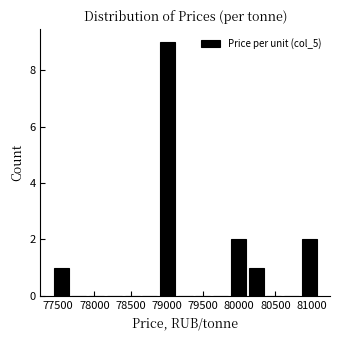

How tall is the bar that spans 79850 to 80100 on the x-axis? Neither the bar edges nor the heights are printed on the chart, so give them approximately, as read against the axes.

2